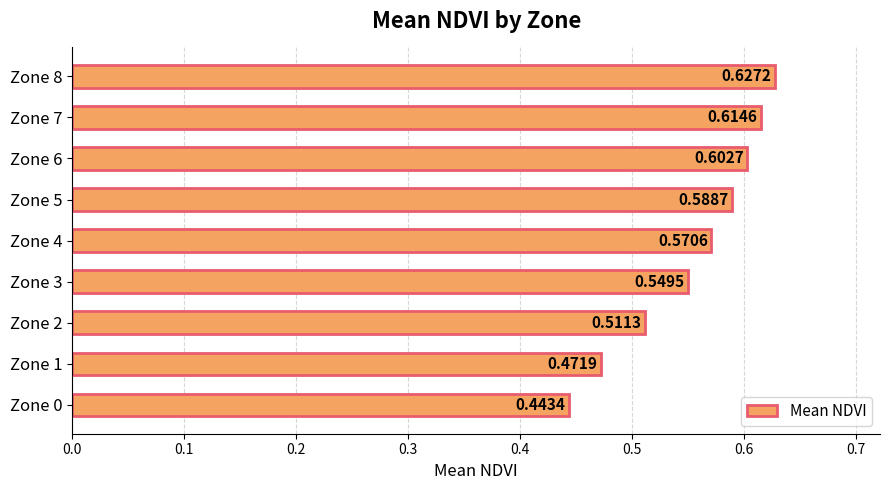

What is the sum of the values at Zone 8 and Zone 5?

1.2